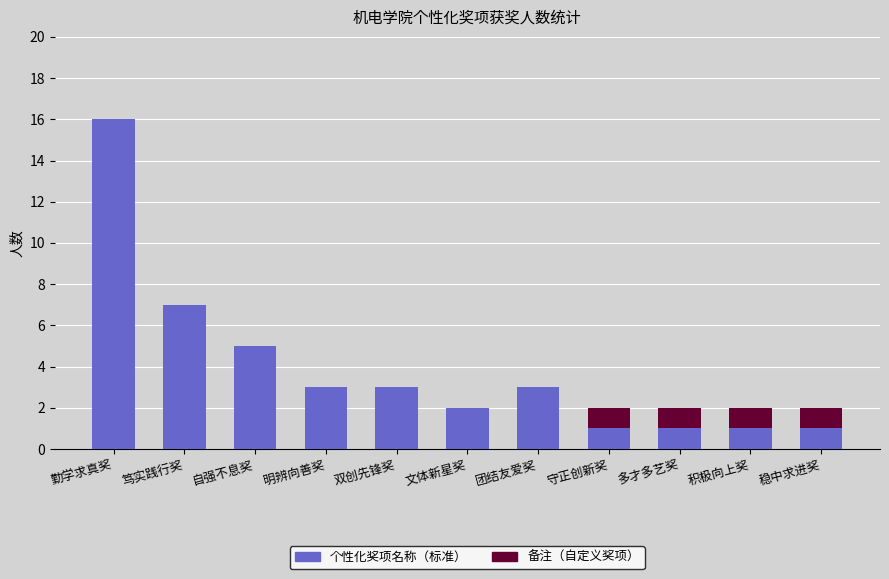

What is the total value across all series at 自强不息奖?

5